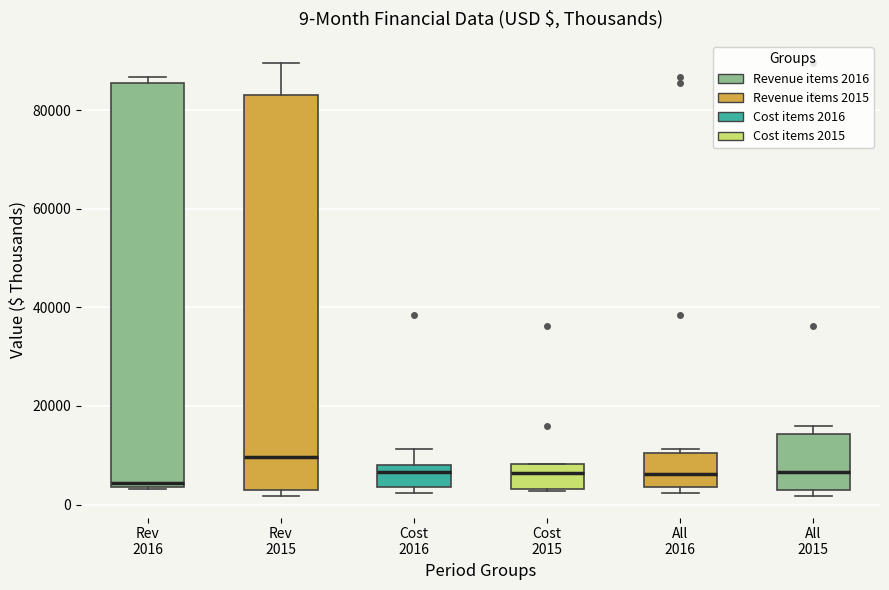

Which box's median line is the highest?

Rev 2015